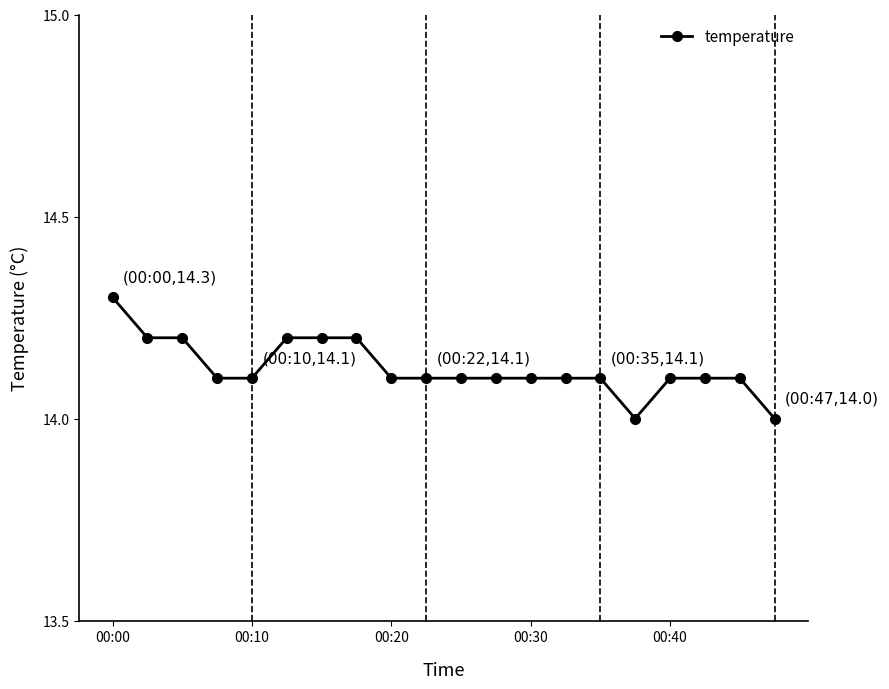

What is the average value?

14.1